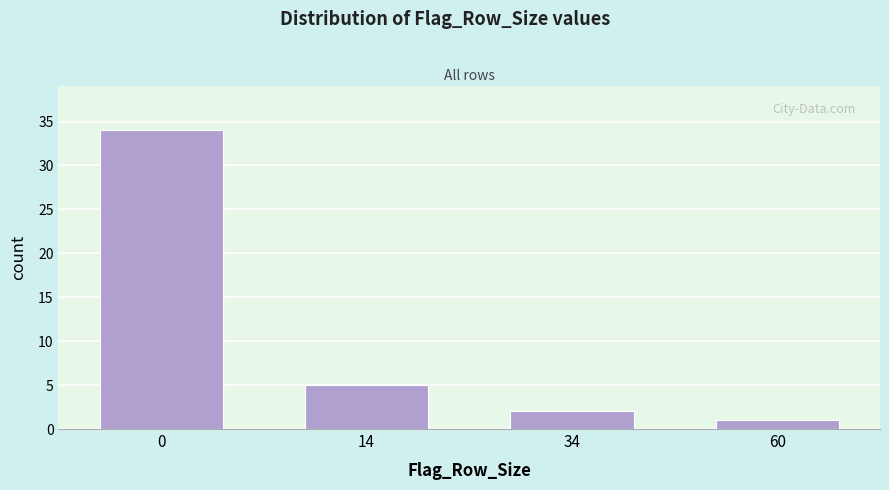

Reading right to left, list all the values displayed in this chart.

1	2	5	34